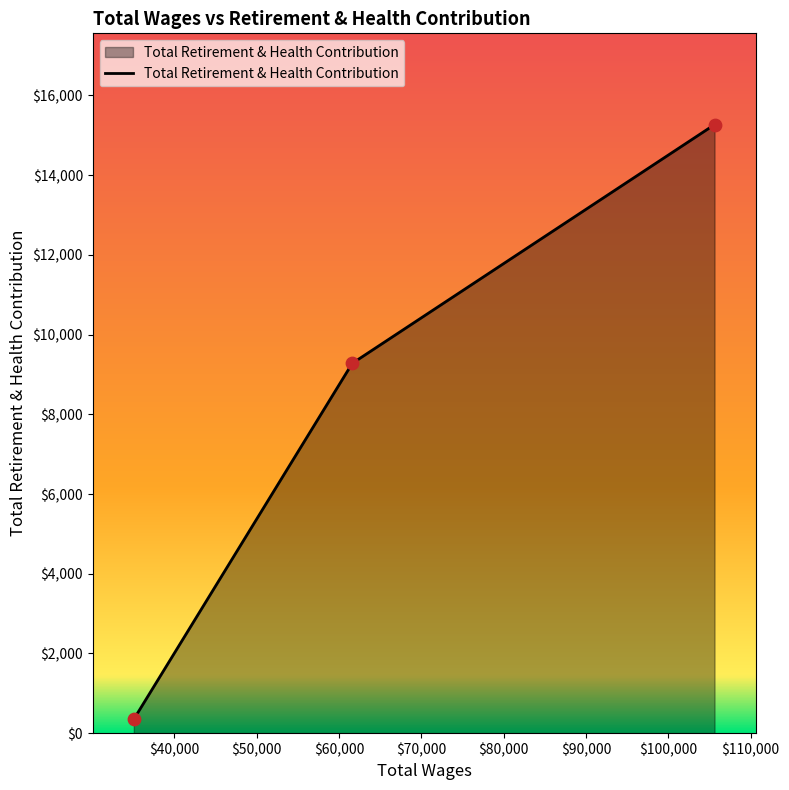

What is the difference between the second highest and minimum values?

8929